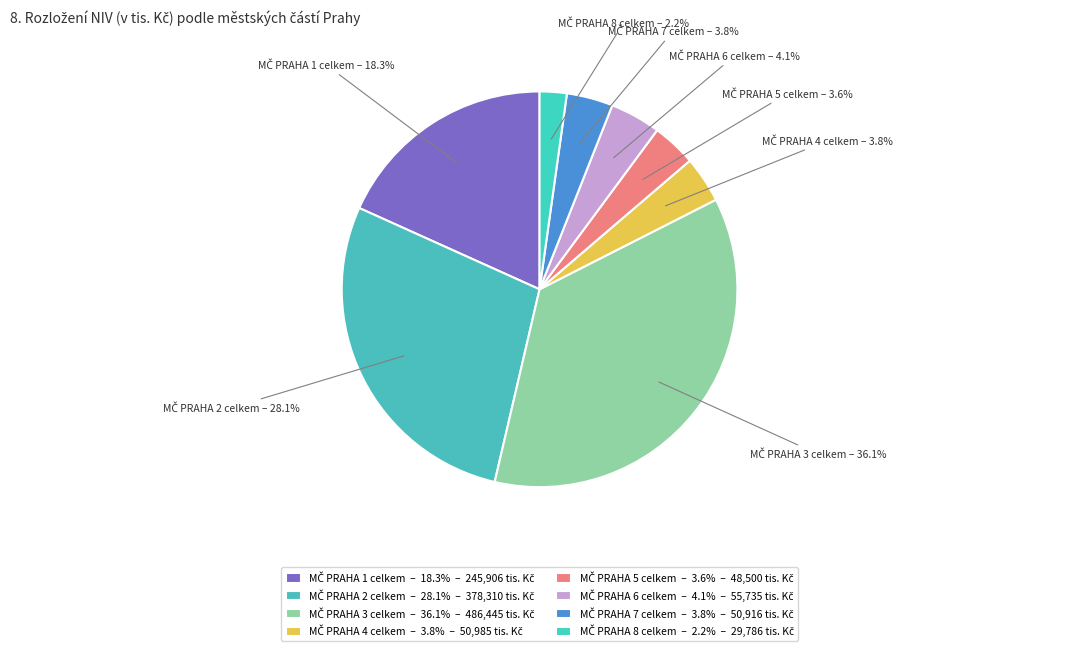

Does any single category account for the majority?

No